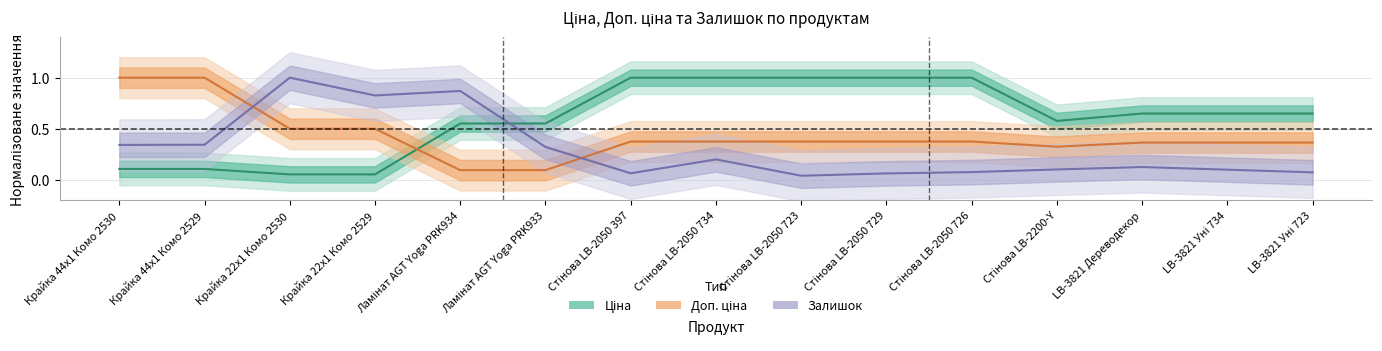

What is the sum of the Залишок values at Крайка 44x1 Комо 2529 and Ламінат AGT Yoga PRK933?

0.7